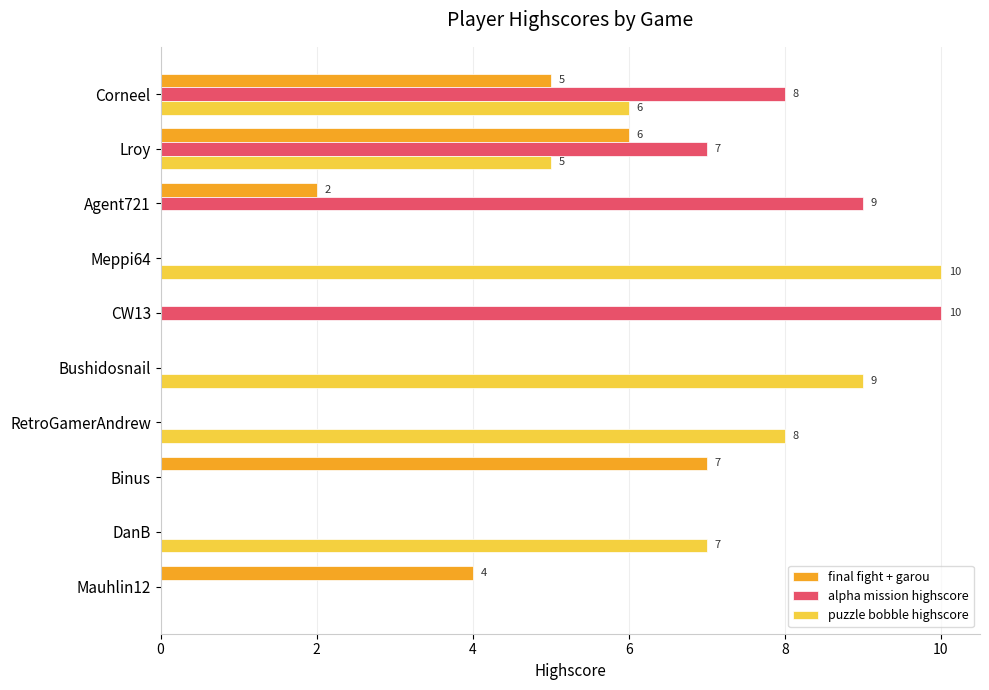

Between Corneel and CW13, which series saw the biggest shift?

puzzle bobble highscore